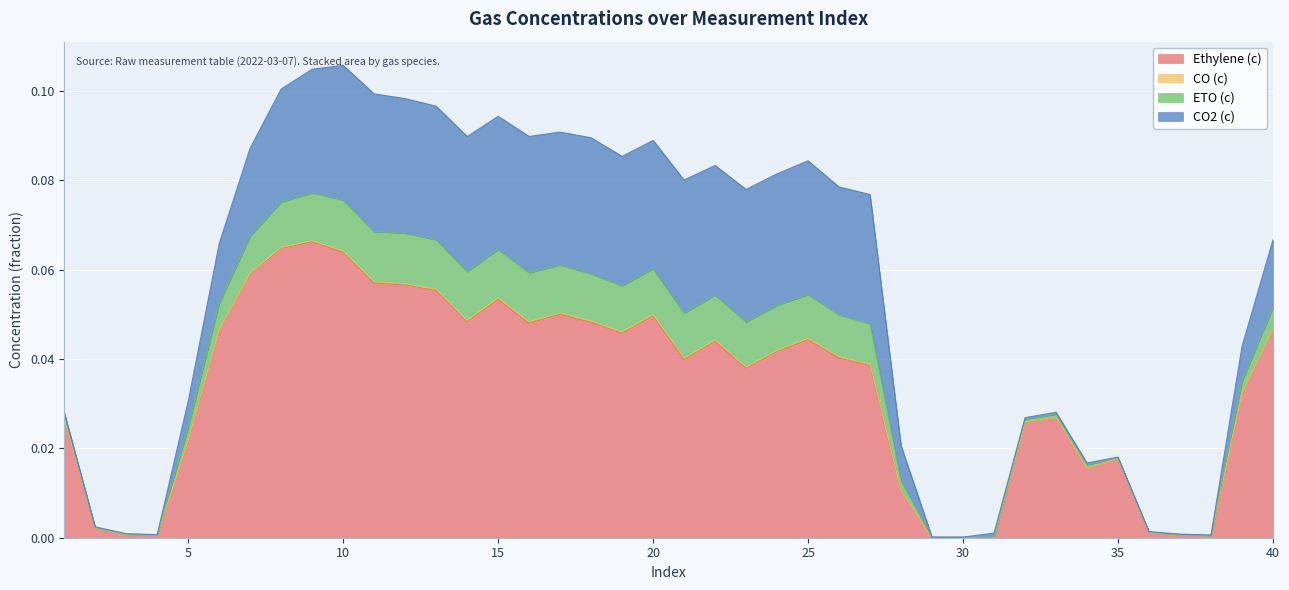

How many interior local valleys does the CO (c) series have?

9